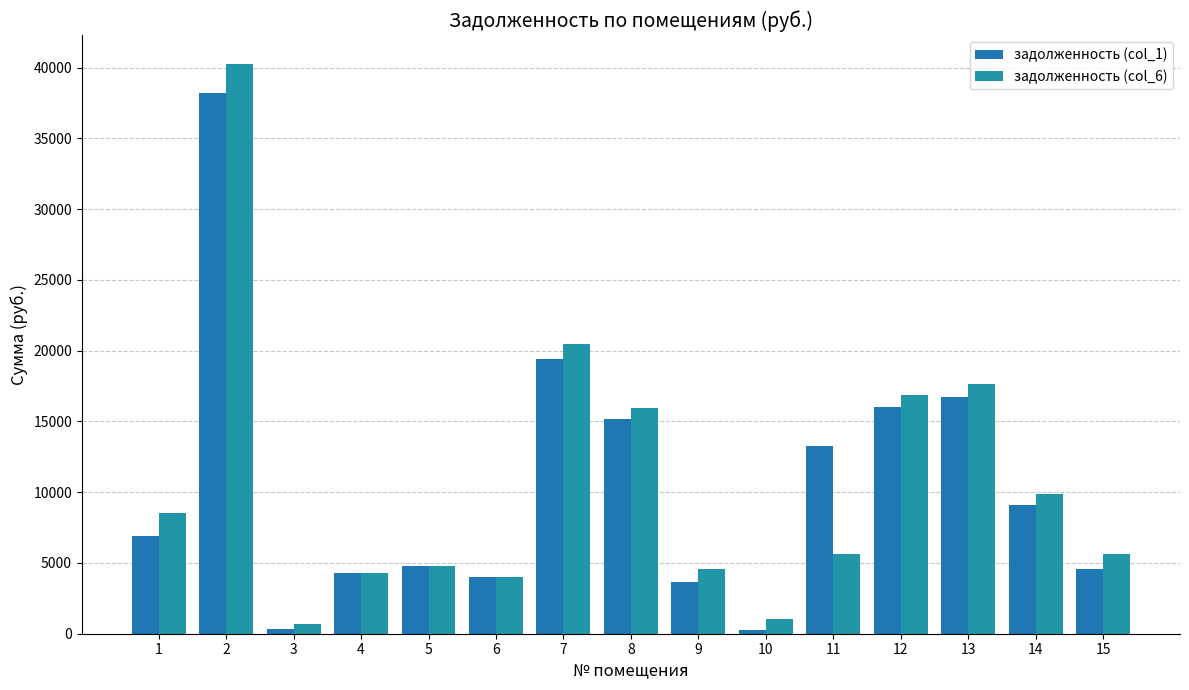

At how many categories does at least one series exceed 10541?

6